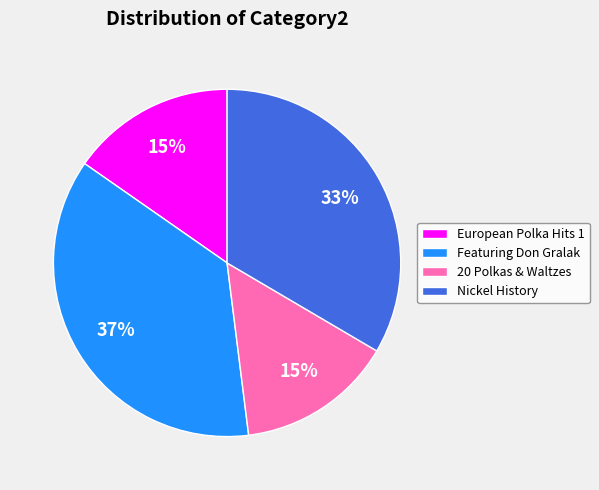

To the nearest percent, what percentage of the pie is Featuring Don Gralak?

37%